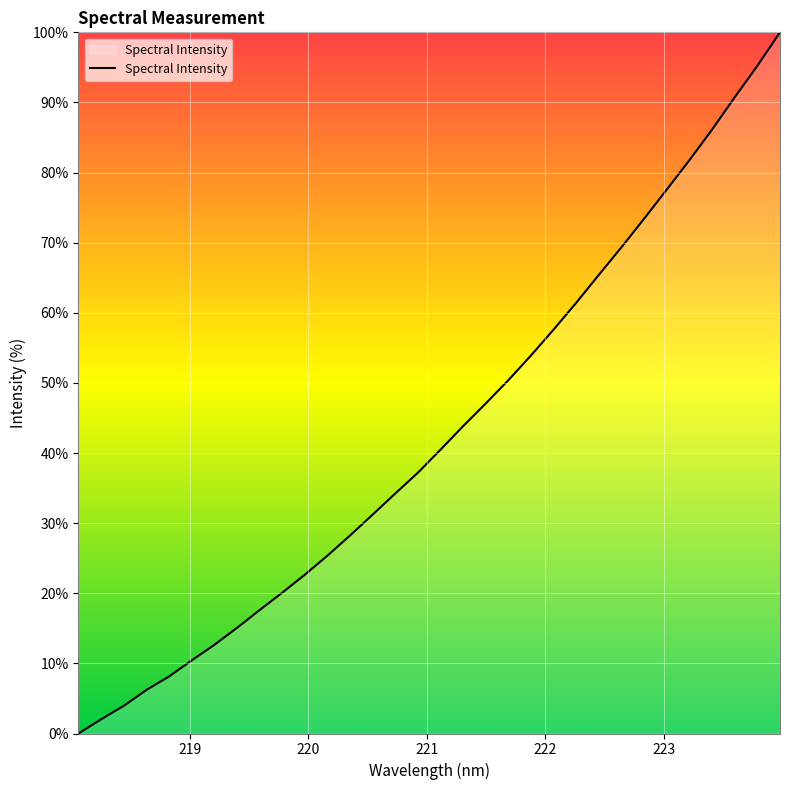

How many lines are shown in the chart?

1